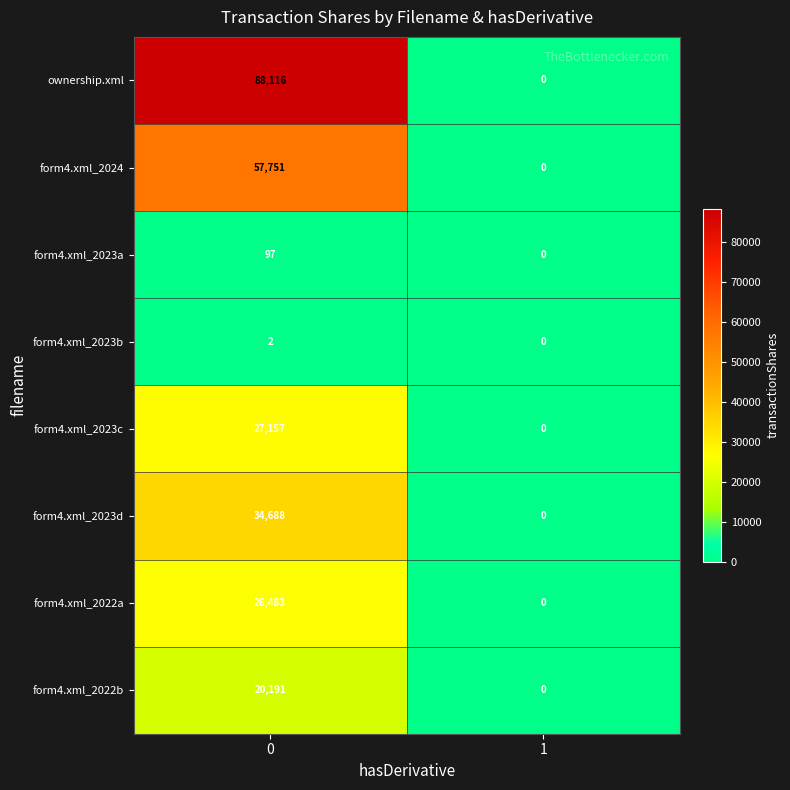

What is the spread (max minus min) of values at 0?

88114